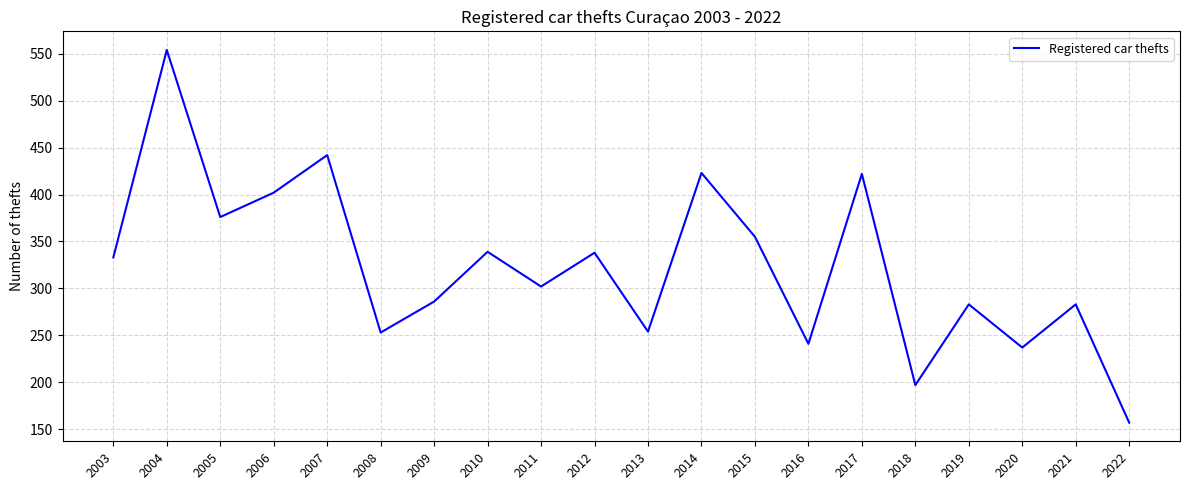

Between 2006 and 2007, which is larger?

2007